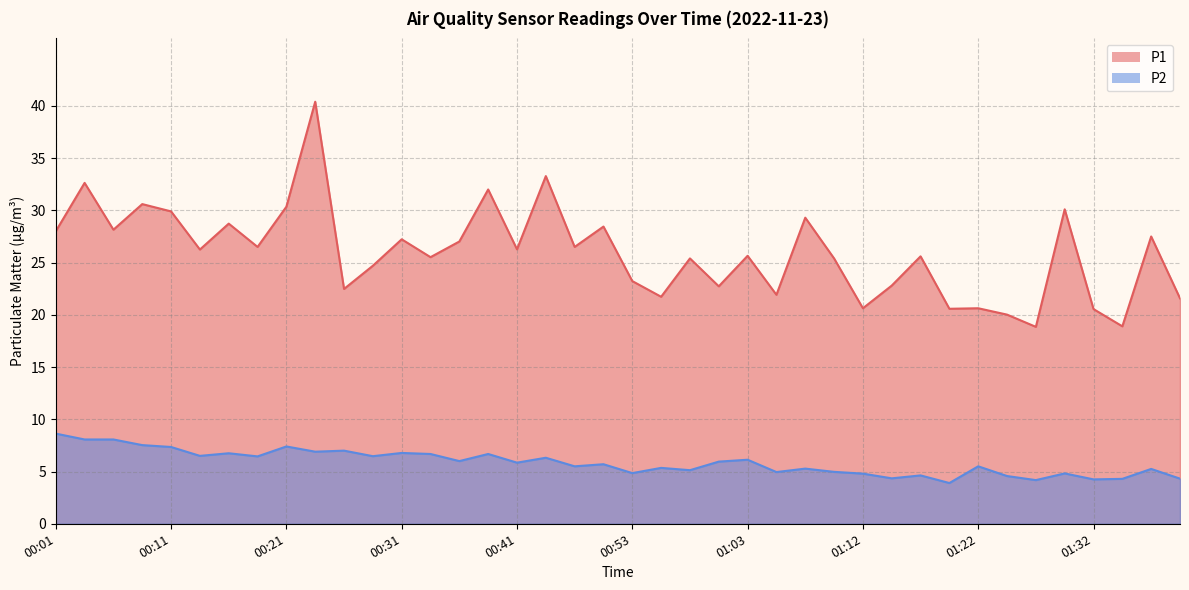

Reading left to right, extract all data points from this chart.

P1: 00:01=28.0	00:03=32.6	00:06=28.1	00:08=30.6	00:11=29.9	00:13=26.2	00:16=28.7	00:18=26.5	00:21=30.4	00:23=40.4	00:26=22.5	00:28=24.7	00:31=27.2	00:33=25.5	00:36=27.0	00:38=32.0	00:41=26.3	00:43=33.3	00:48=26.5	00:50=28.4	00:53=23.2	00:55=21.7	00:58=25.4	01:00=22.7	01:03=25.6	01:05=21.9	01:08=29.3	01:10=25.4	01:12=20.6	01:15=22.8	01:17=25.6	01:20=20.6	01:22=20.6	01:25=20.0	01:27=18.9	01:29=30.1	01:32=20.6	01:34=18.9	01:37=27.5	01:39=21.6
P2: 00:01=8.6	00:03=8.1	00:06=8.1	00:08=7.5	00:11=7.3	00:13=6.5	00:16=6.8	00:18=6.5	00:21=7.4	00:23=6.9	00:26=7.0	00:28=6.5	00:31=6.8	00:33=6.7	00:36=6.0	00:38=6.7	00:41=5.8	00:43=6.3	00:48=5.5	00:50=5.7	00:53=4.8	00:55=5.3	00:58=5.1	01:00=6.0	01:03=6.1	01:05=5.0	01:08=5.3	01:10=5.0	01:12=4.8	01:15=4.3	01:17=4.6	01:20=3.9	01:22=5.5	01:25=4.6	01:27=4.2	01:29=4.8	01:32=4.2	01:34=4.3	01:37=5.2	01:39=4.3